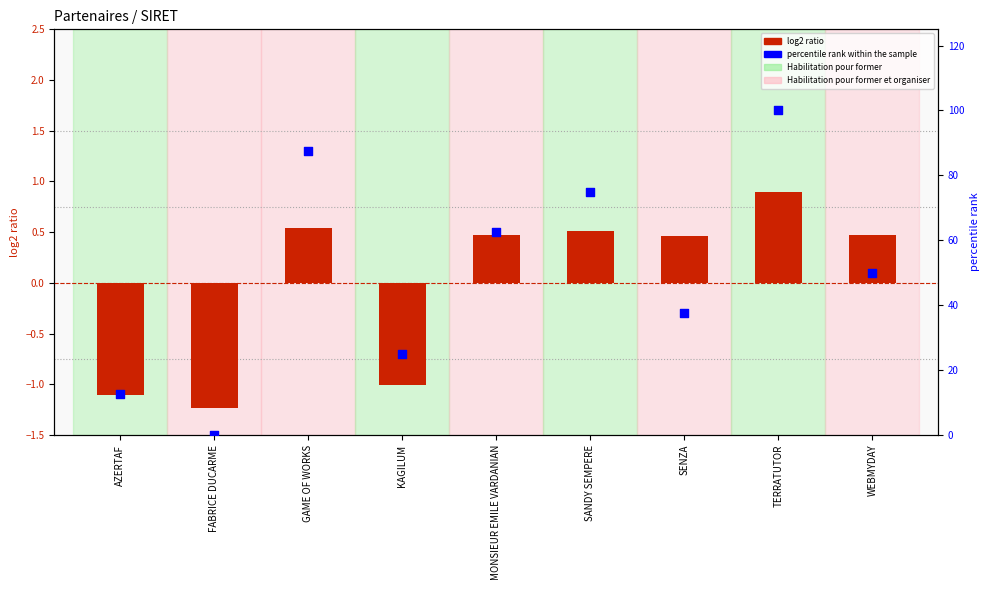

Which series contains the highest Y value?

percentile rank within the sample